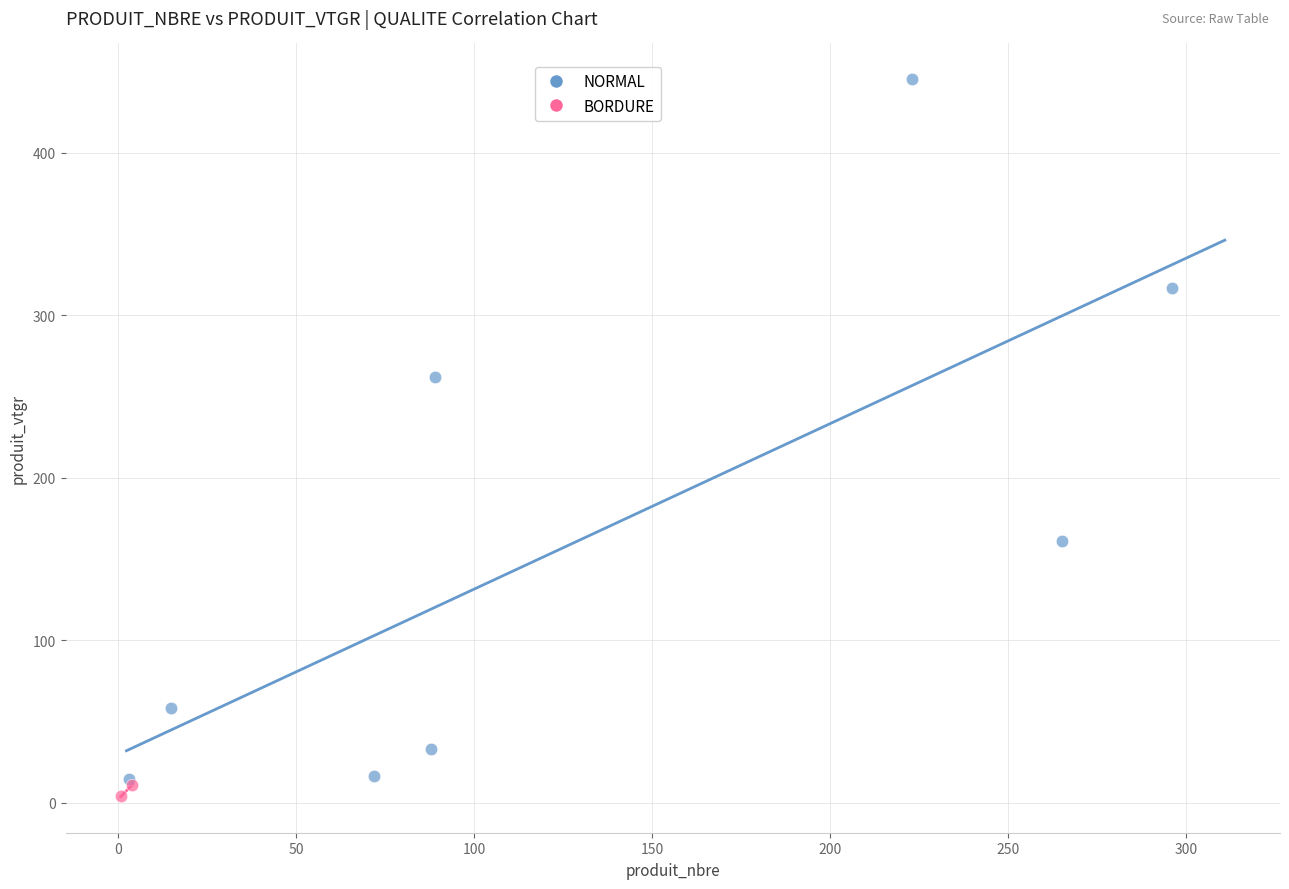

What are all the series names shown in the legend?

NORMAL, BORDURE